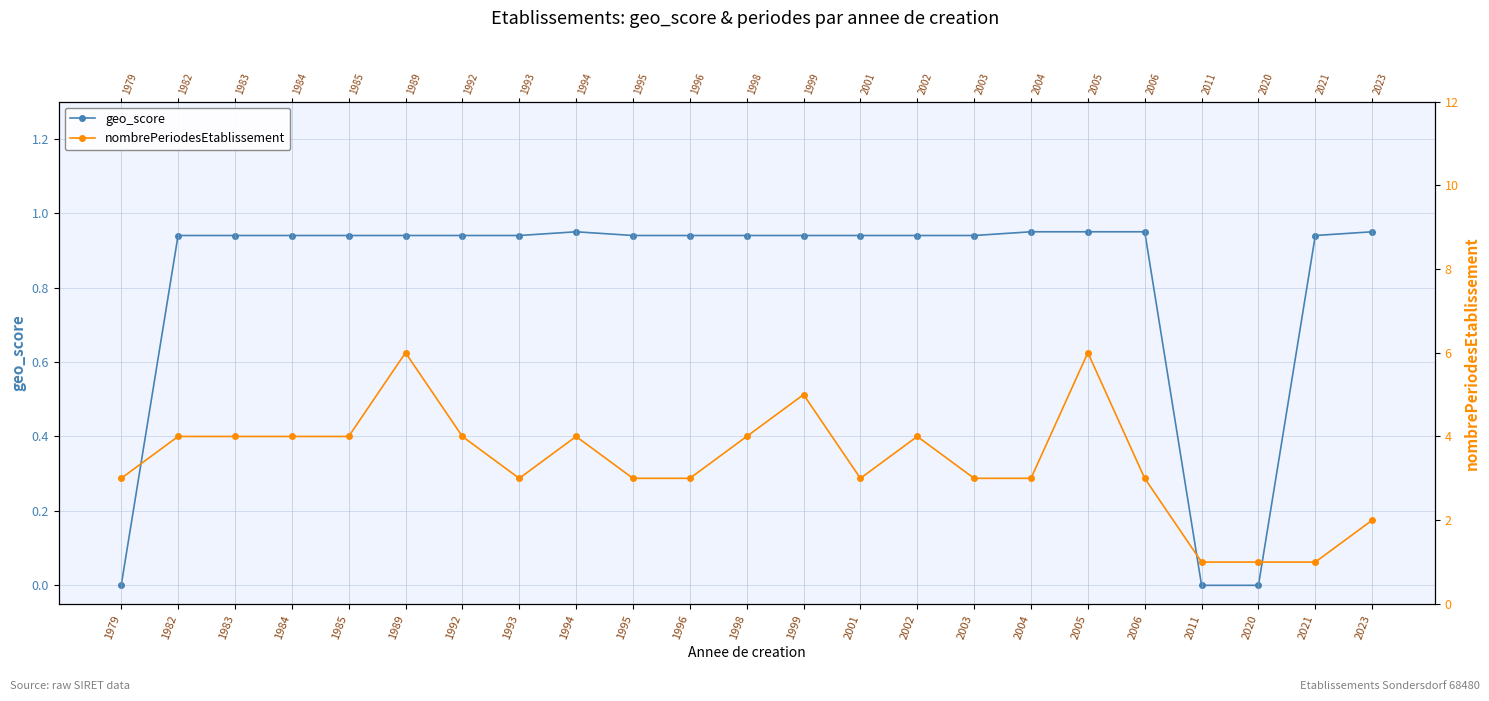

True or false: nombrePeriodesEtablissement and geo_score intersect in this chart.

False